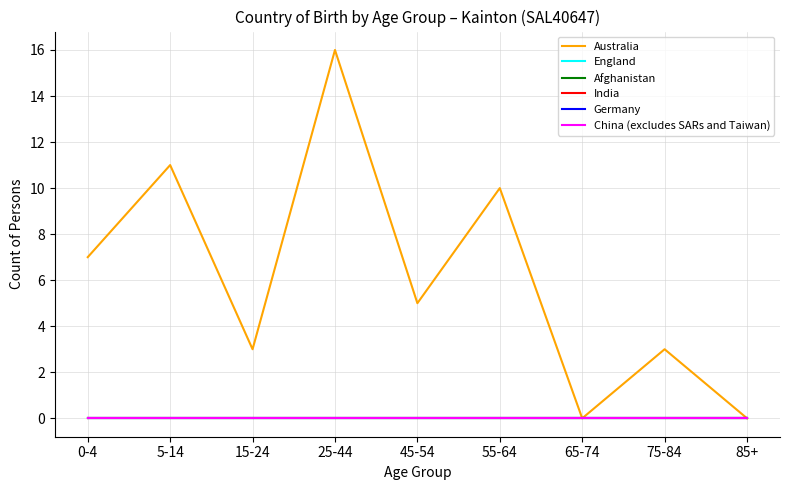

True or false: India and China (excludes SARs and Taiwan) intersect in this chart.

False